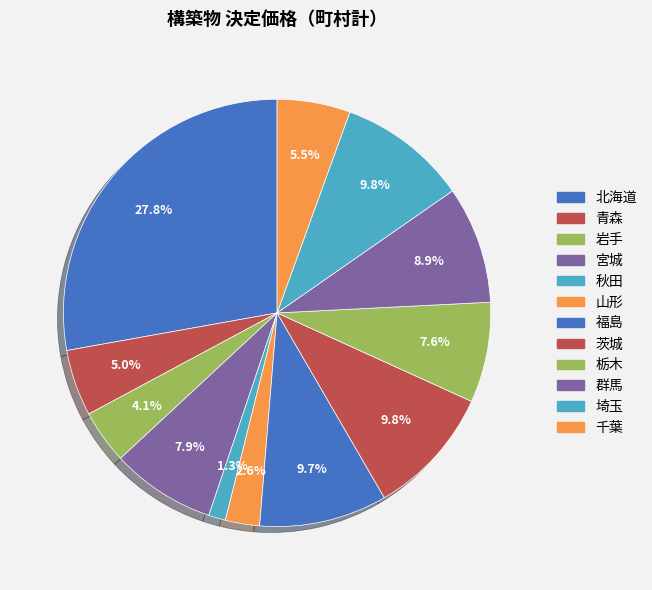

Is the sum of 埼玉 and 山形 greater than half?

No